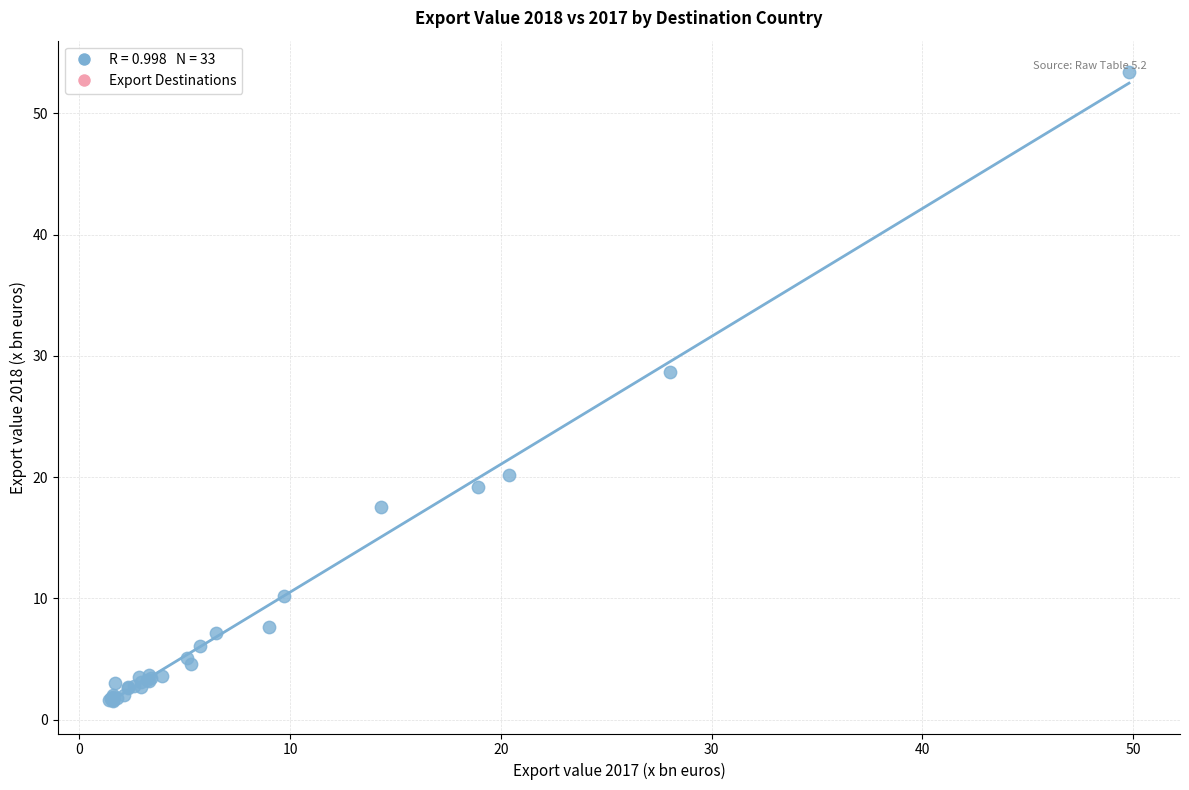

What Y value in the scatter plot is closest to 27?

28.7